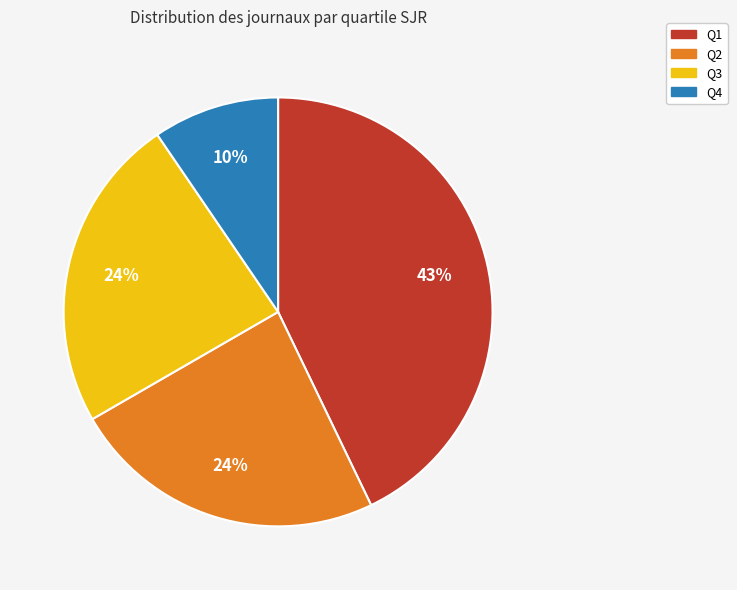

How many segments does this pie chart have?

4